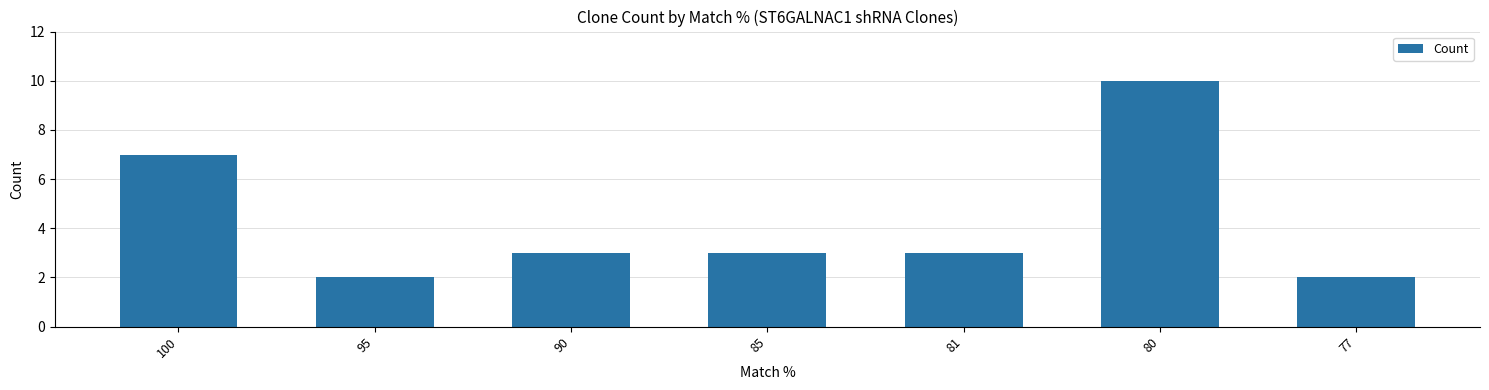

At which label is the value closest to 6?

100